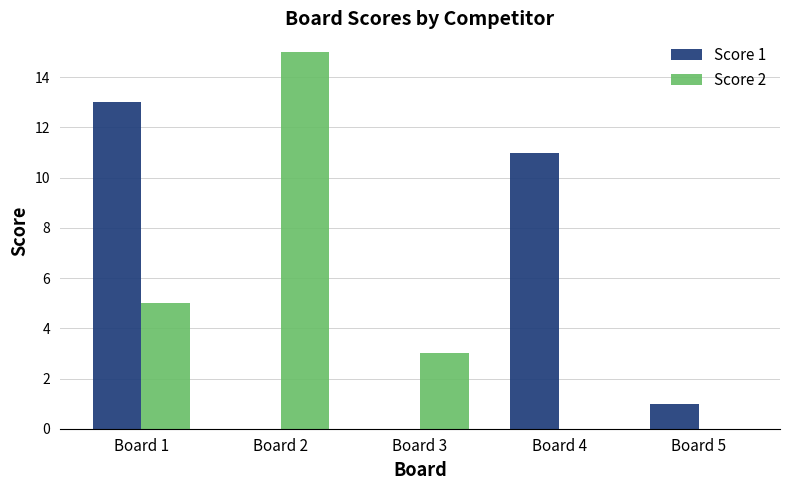

The value of Score 2 at Board 1 is 7. True or false?

False